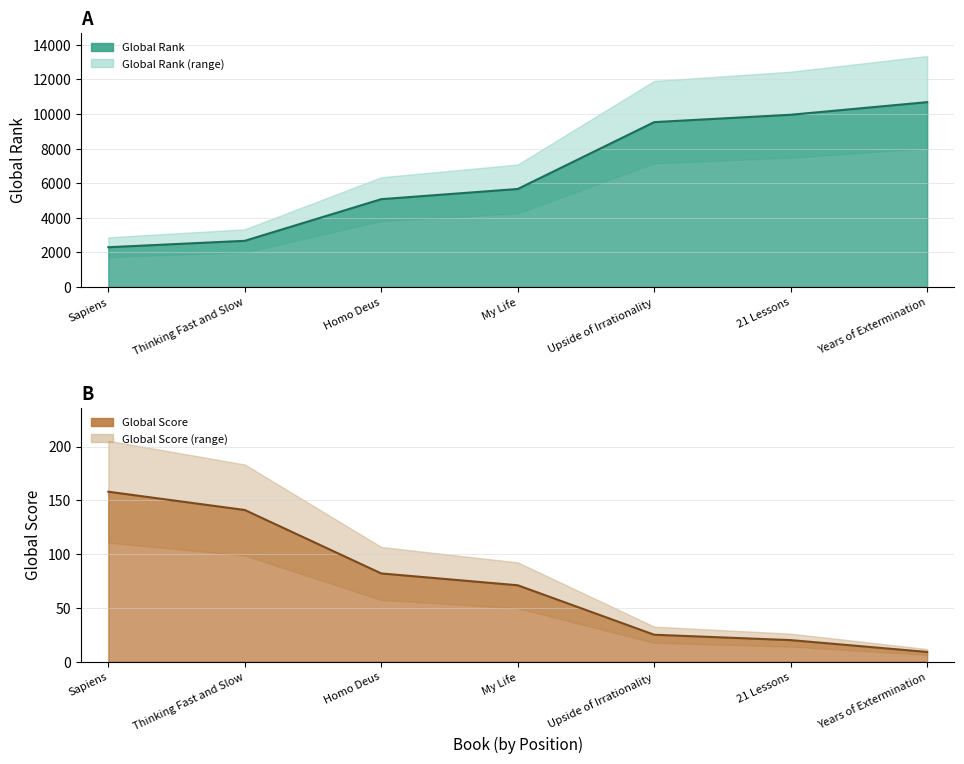

The Global Score series shows 141 at 2. True or false?

True